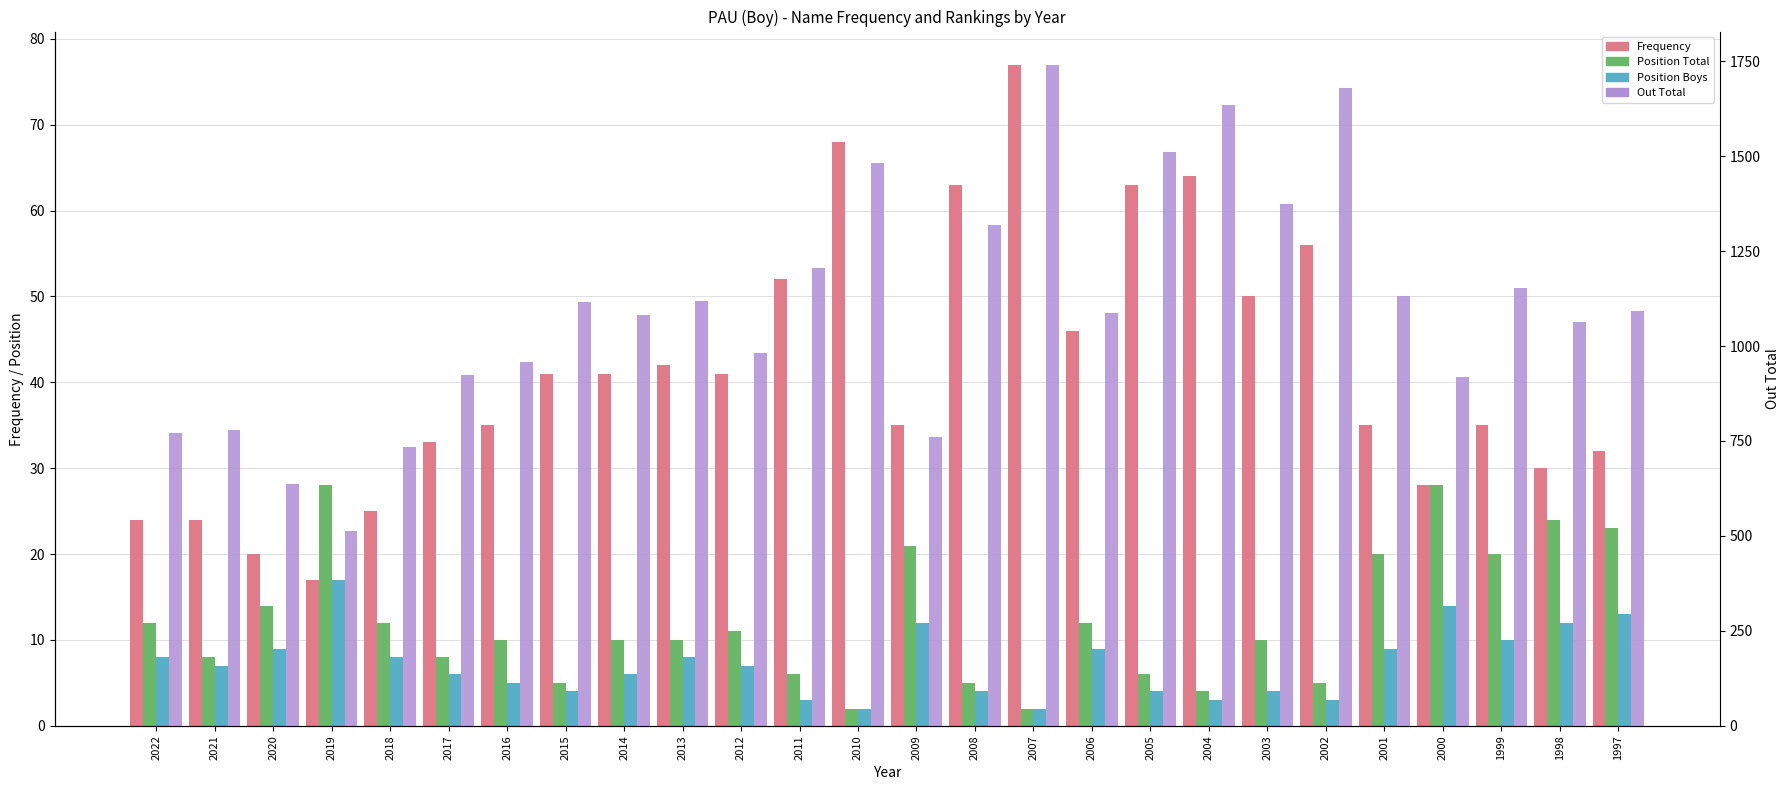

How many data points in Out Total are above 1093?

12